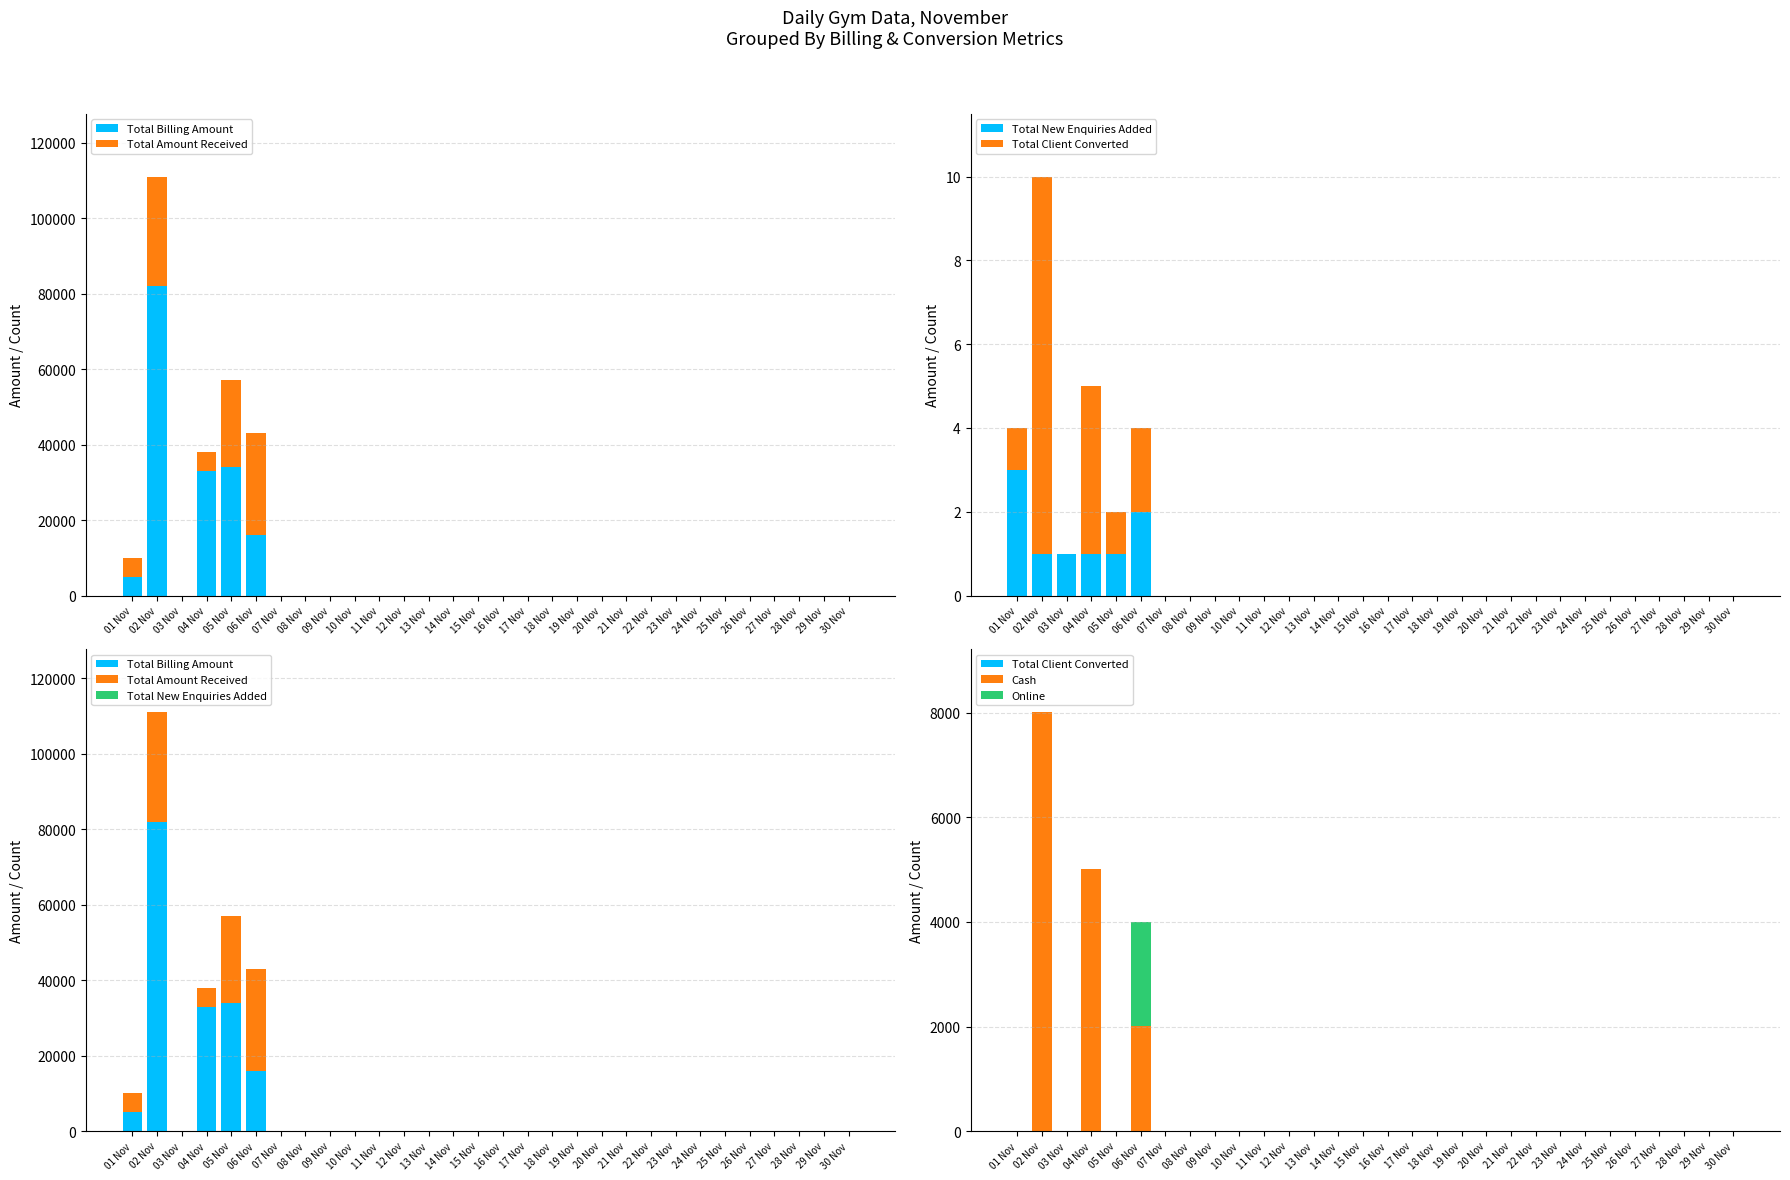

What position from the left is 05 Nov?

5